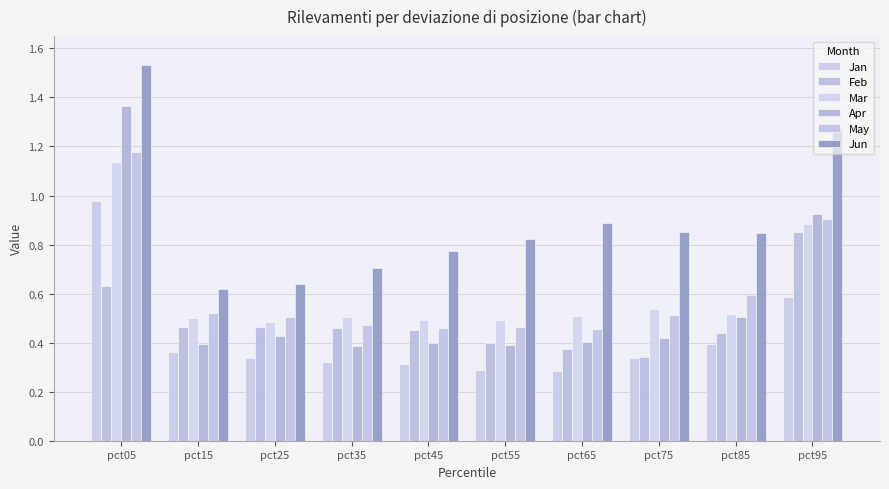

What is the difference between the maximum and minimum values in the Apr series?

1.0